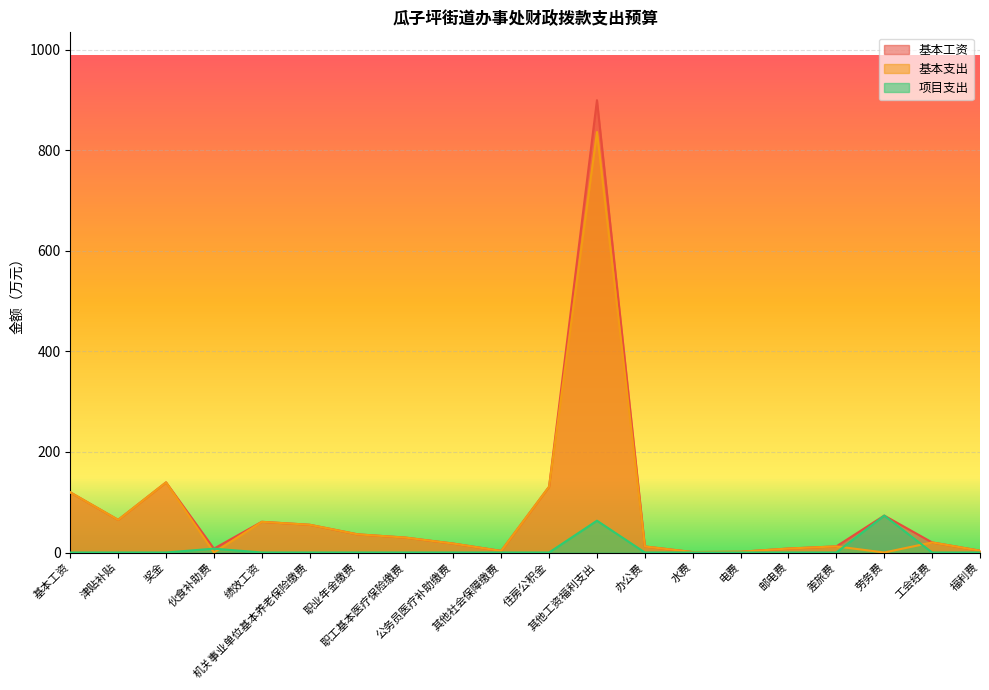

What position from the left is 公务员医疗补助缴费?

9